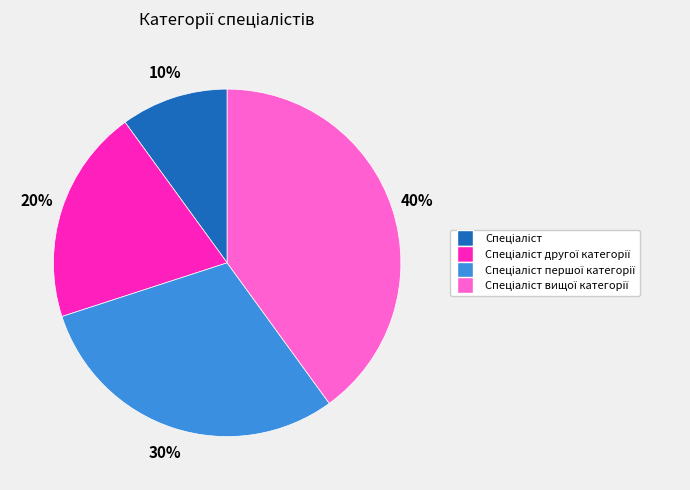

To the nearest percent, what is the average slice percentage?

25%